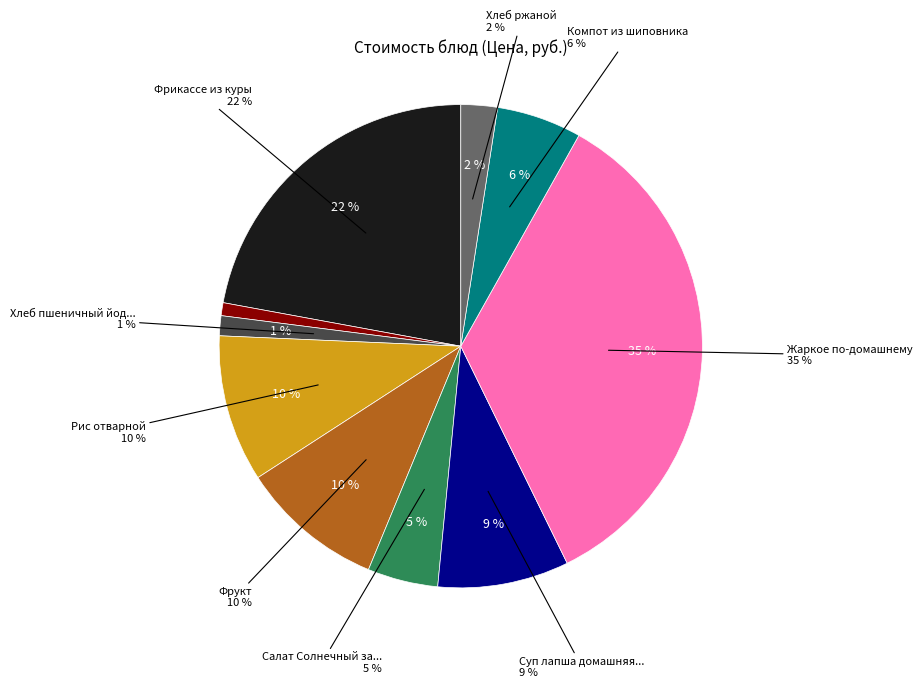

Does Компот из шиповника account for over 50% of the chart?

No